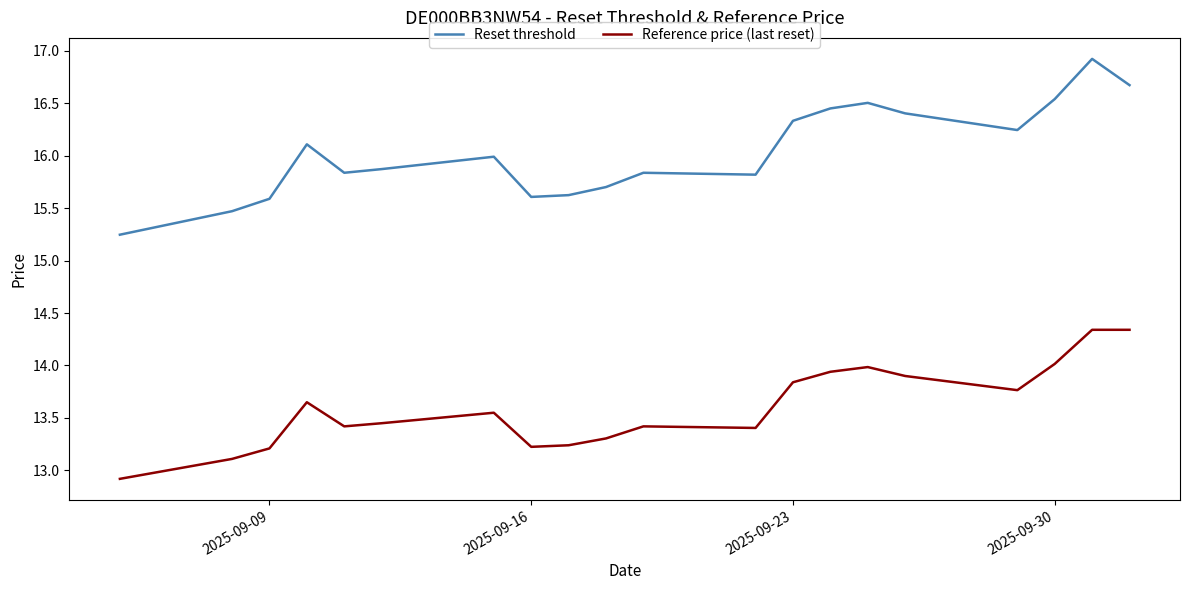

Which series has the largest total across all categories?

Reset threshold